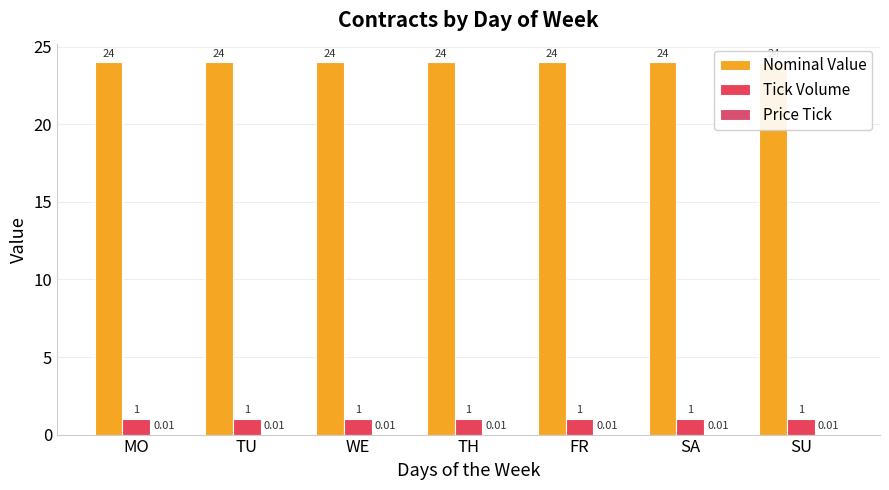

What is the average value of the Nominal Value series?

24.0